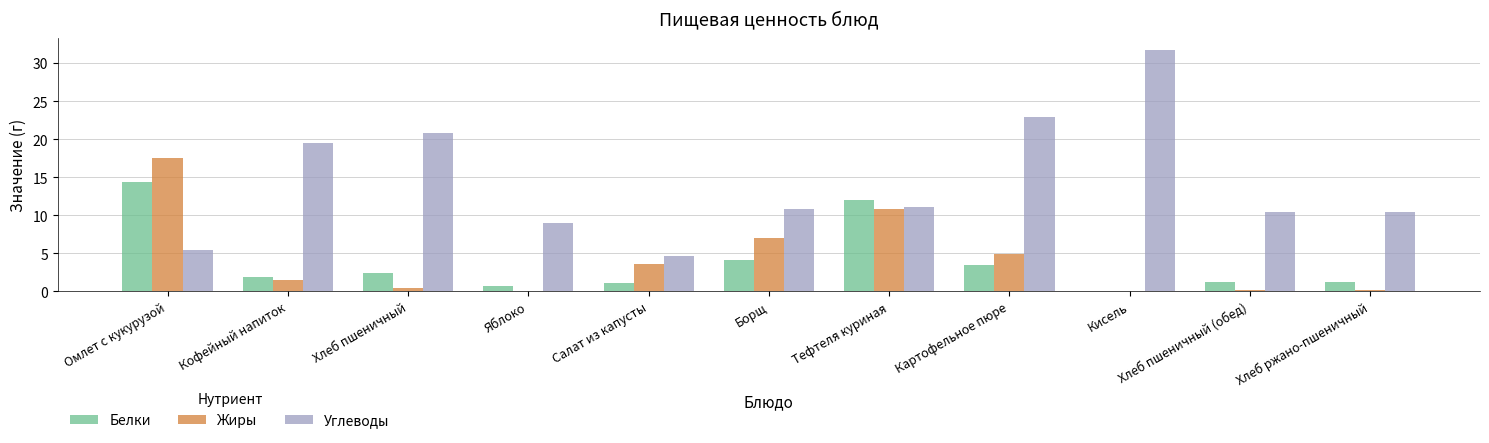

The value of Жиры at Картофельное пюре is 4.9. True or false?

True